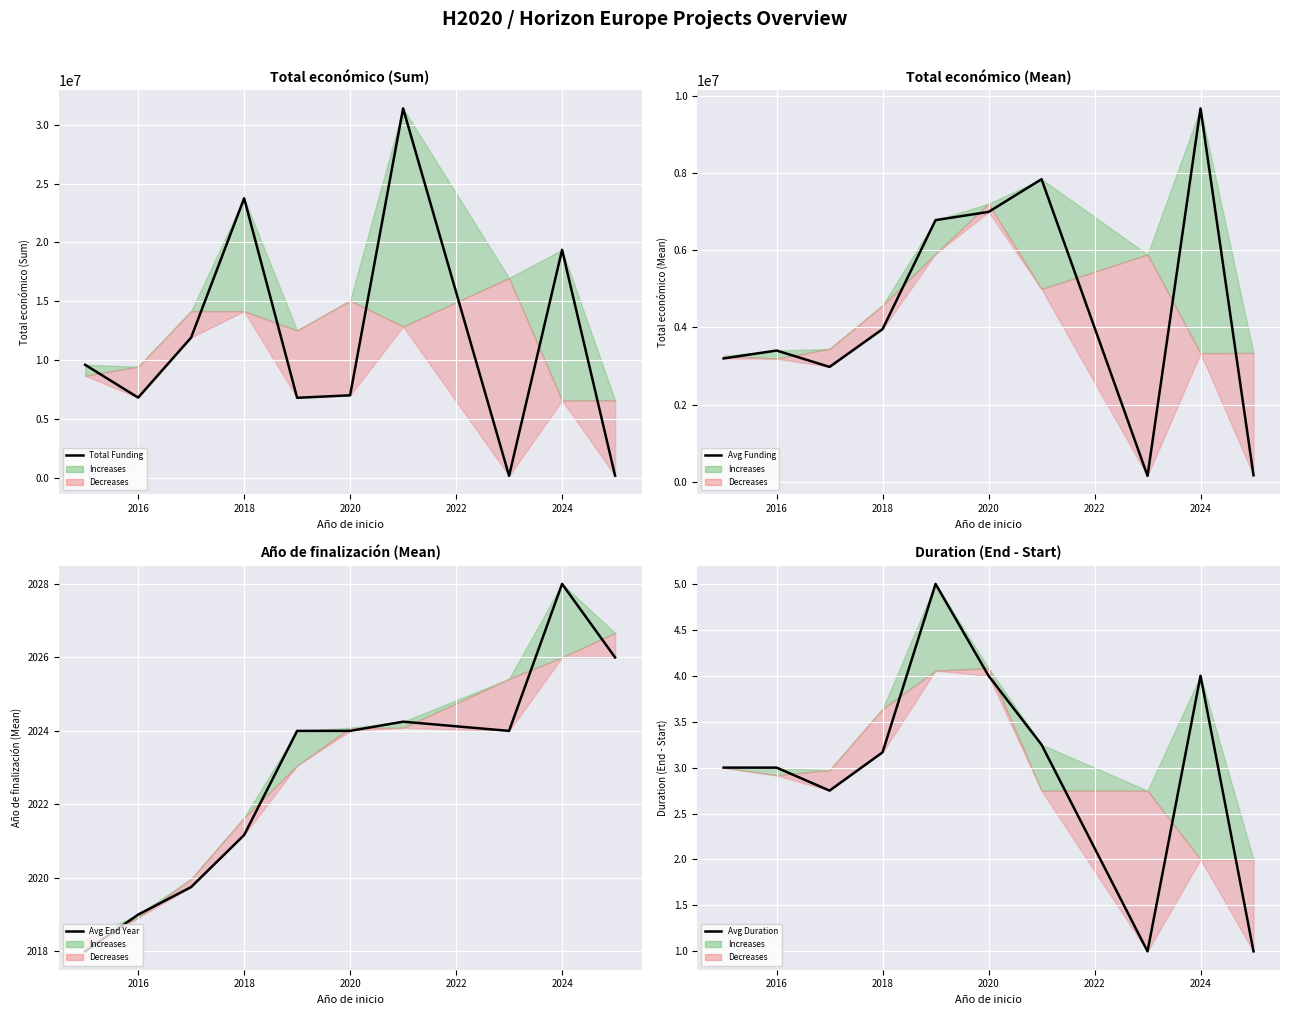

Which series has the largest total across all categories?

Total Funding